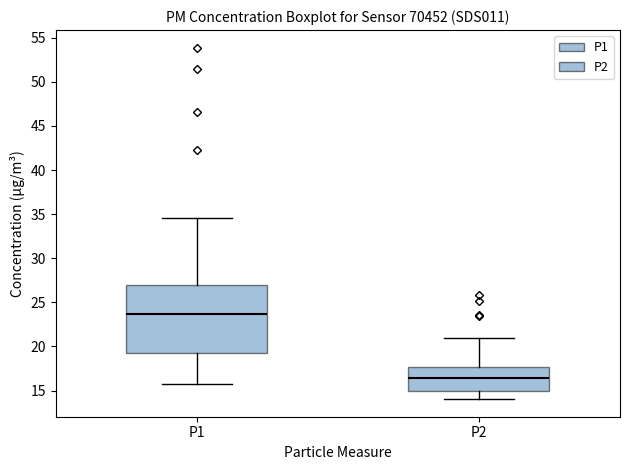

Reading left to right, transcribe this box plot: for each box, give where its median line is, the range the box spans, and where its two whiskers end, as read against the y-axis. The values are not printed on the chart, so give them approximately, as read against the axis.

P1: median 23.5, box 19.5 to 27.0, whiskers 15.5 to 34.5
P2: median 16.5, box 15.0 to 17.5, whiskers 14.0 to 21.0